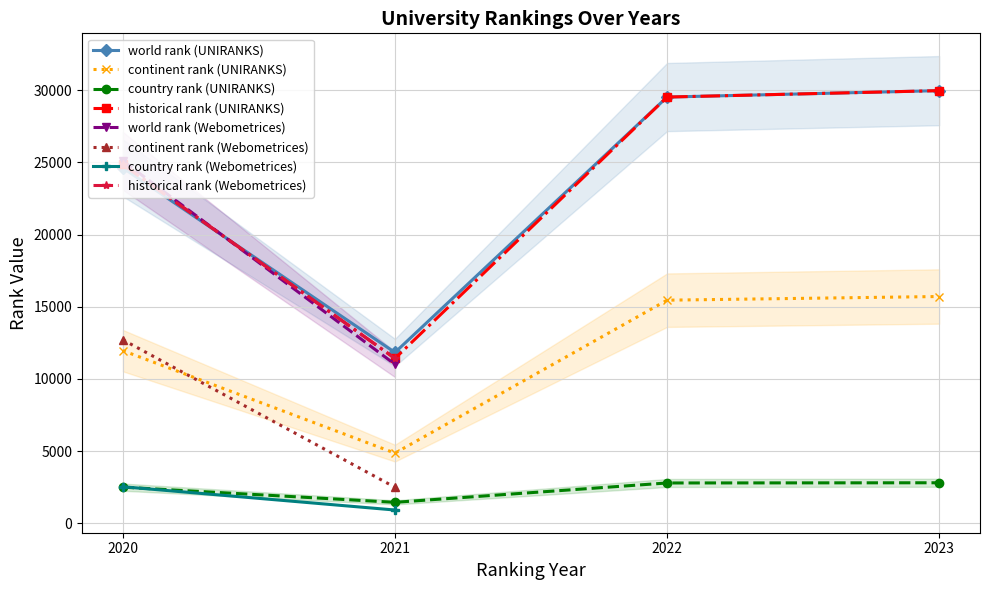

Reading left to right, transcribe all the data shown in this chart.

world rank: 24623.0	11829.0	29533.0	29979.0	25110.0	11007.0
continent rank: 11958.0	4853.0	15455.0	15709.0	12708.0	2487.0
country rank: 2495.0	1443.0	2785.0	2799.0	2524.0	910.0
historical rank: 24866.5	11418.0	29533.0	29979.0	24866.5	11418.0